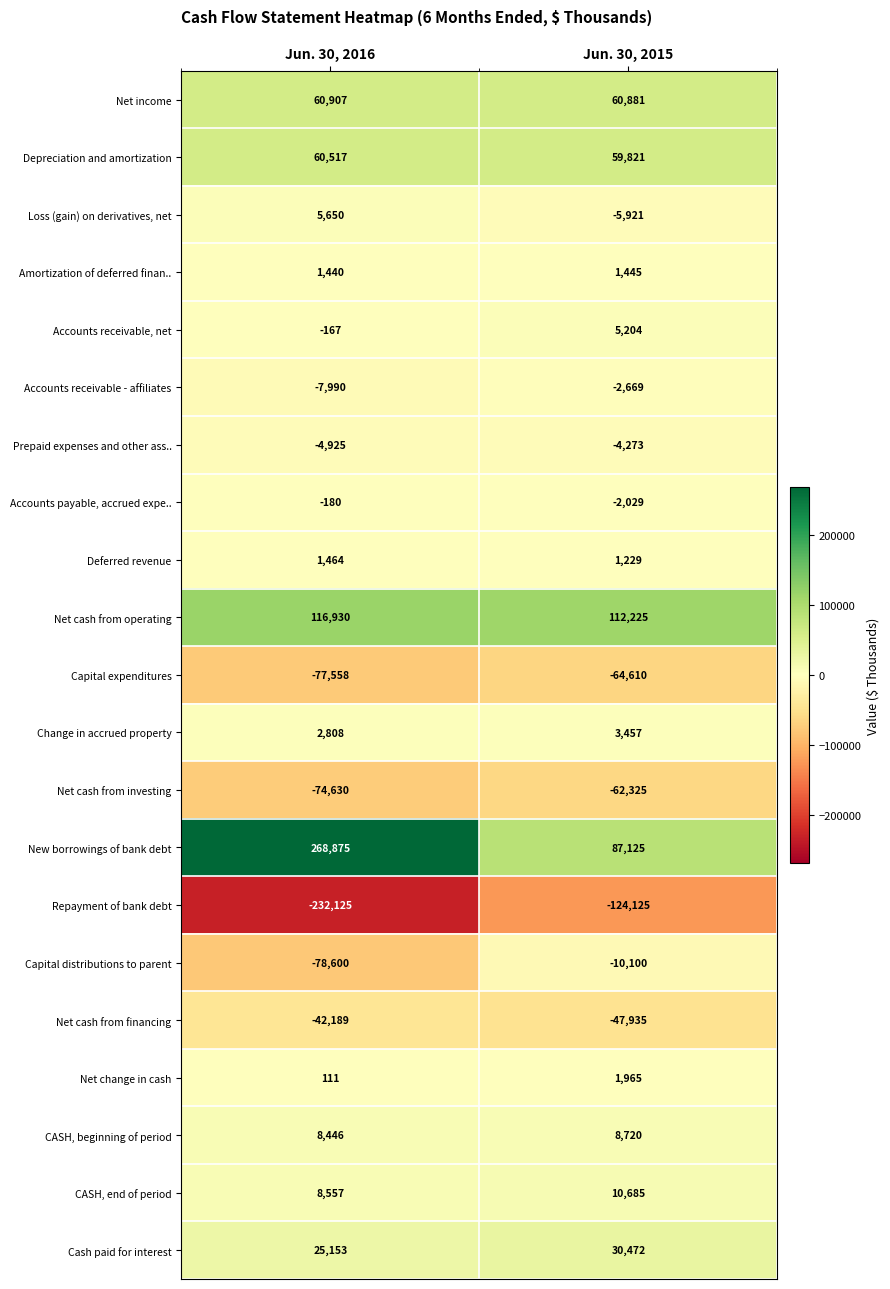

Rank the series by their maximum value, from highest to lowest.

New borrowings of bank debt, Net cash from operating, Net income, Depreciation and amortization, Cash paid for interest, CASH, end of period, CASH, beginning of period, Loss (gain) on derivatives, net, Accounts receivable, net, Change in accrued property, Net change in cash, Deferred revenue, Amortization of deferred finan.., Accounts payable, accrued expe.., Accounts receivable - affiliates, Prepaid expenses and other ass.., Capital distributions to parent, Net cash from financing, Net cash from investing, Capital expenditures, Repayment of bank debt